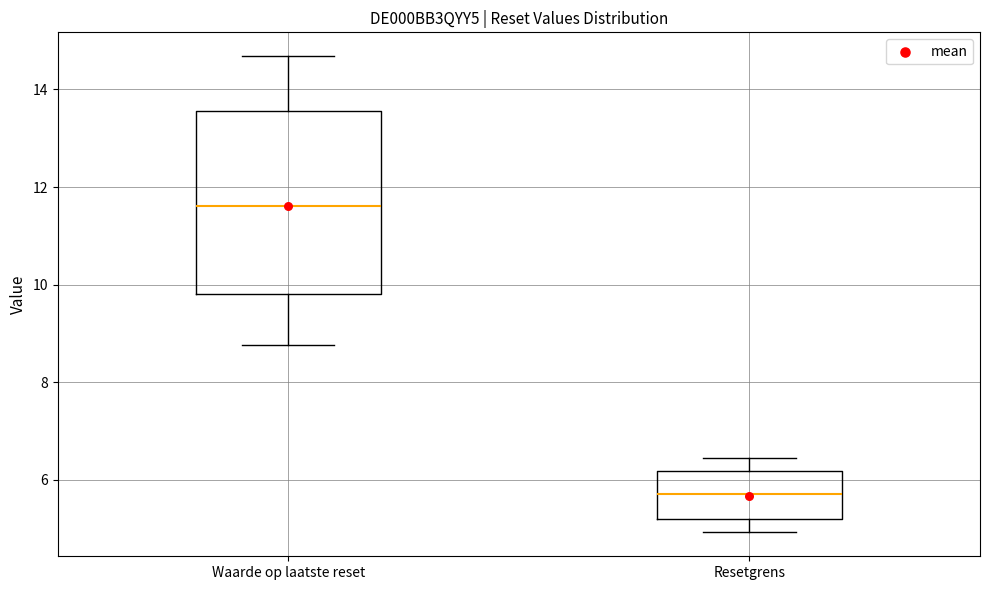

Comparing the boxes themselves (not the whiskers), which one is the tallest?

Waarde op laatste reset